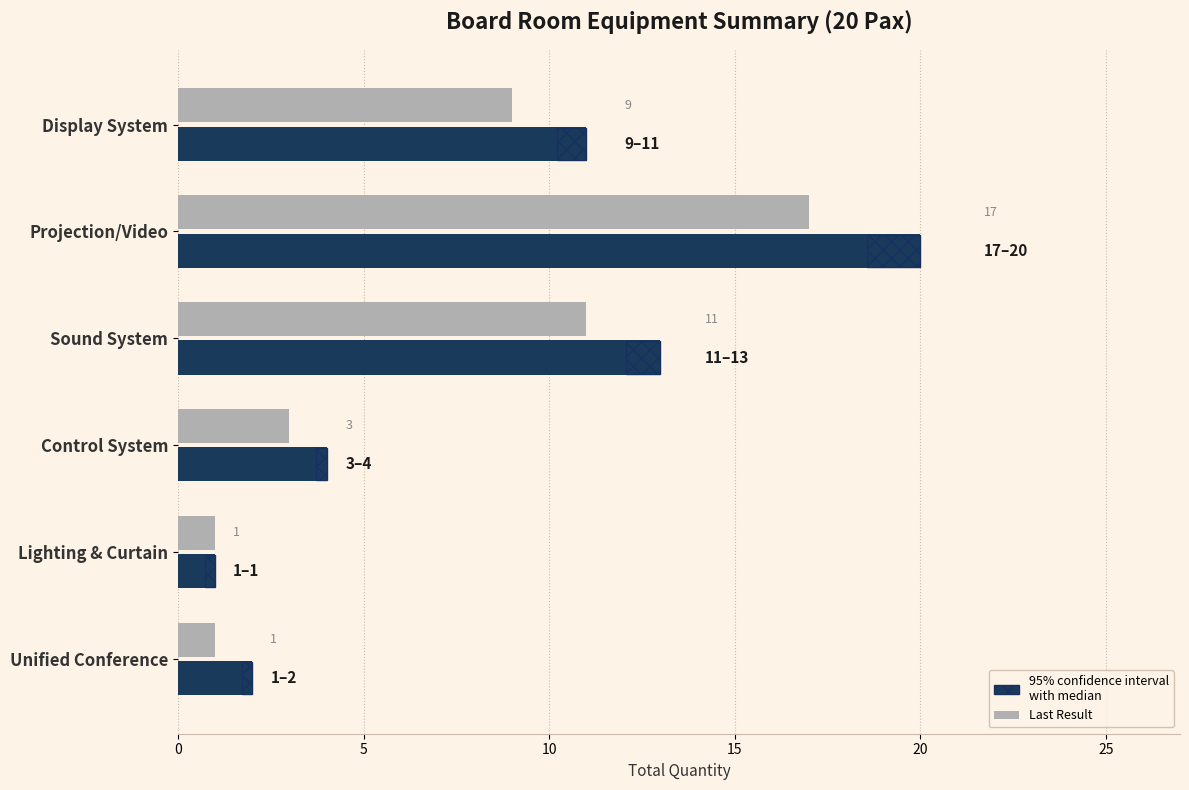

At which category is the sum across all series the highest?

Projection/Video